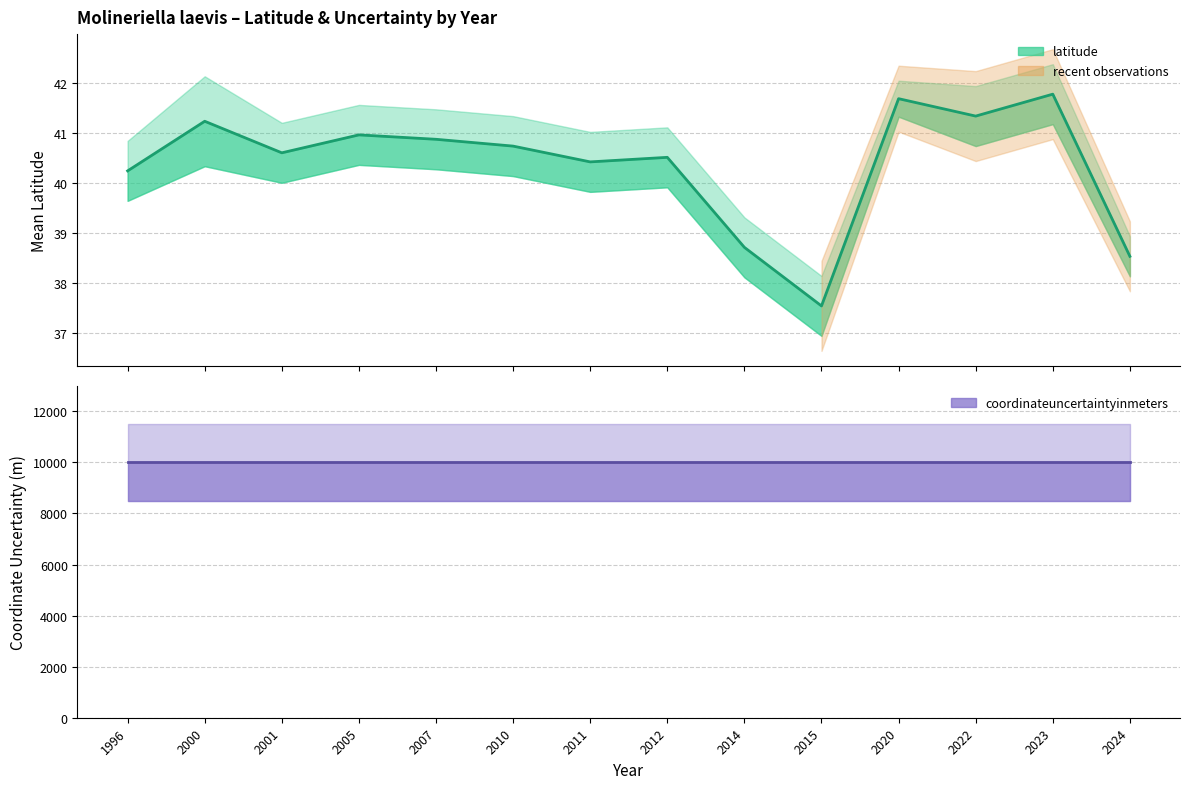

How many lines are shown in the chart?

2